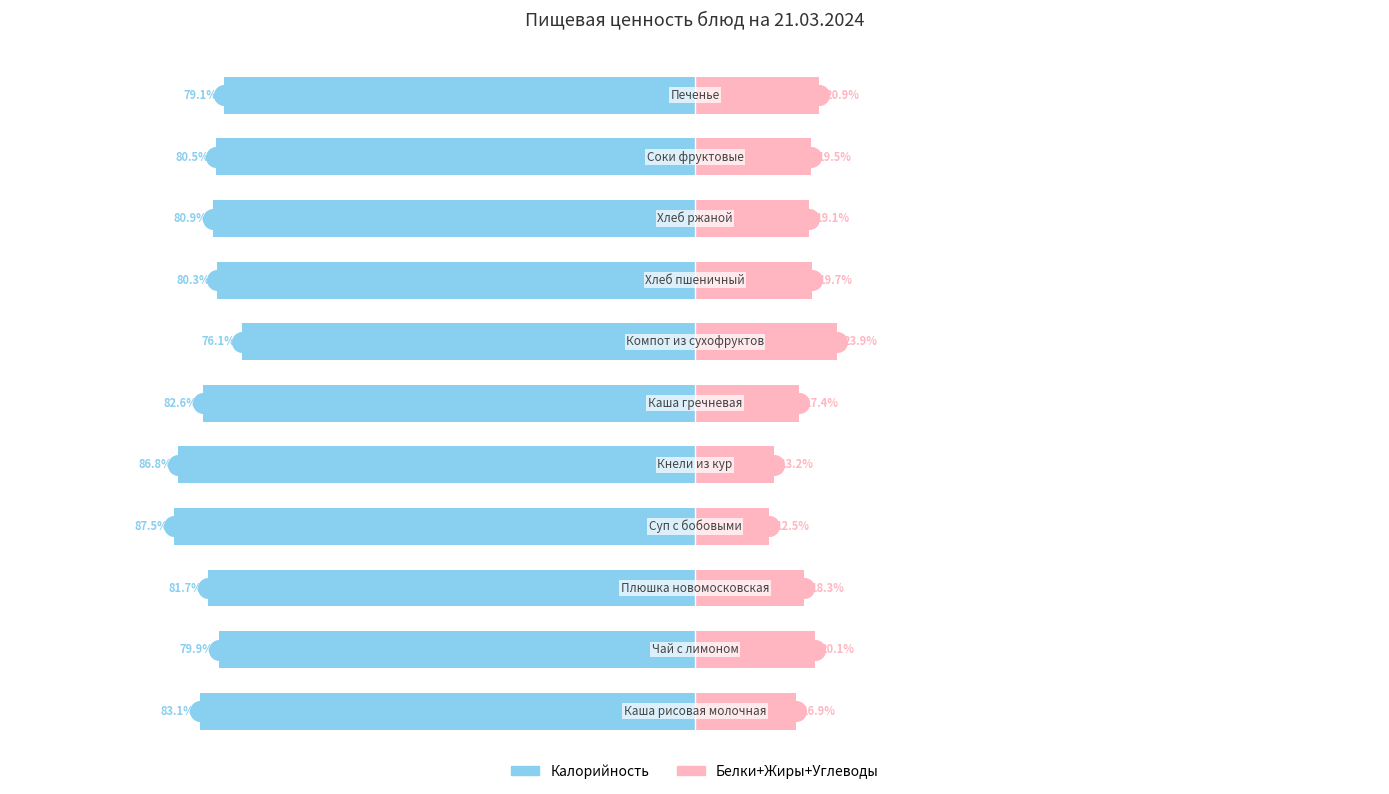

Which series reaches the maximum Y coordinate?

Белки+Жиры+Углеводы